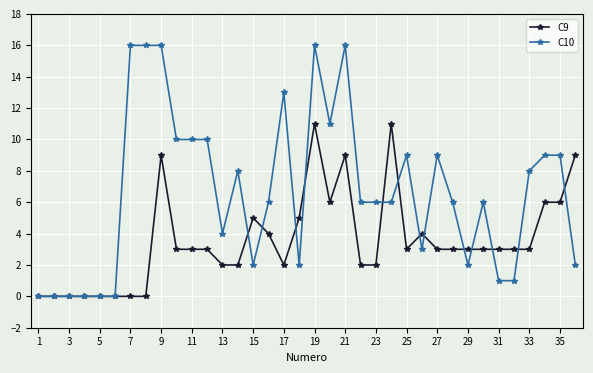

What is the value of the C10 point at the 25th from the left?

9